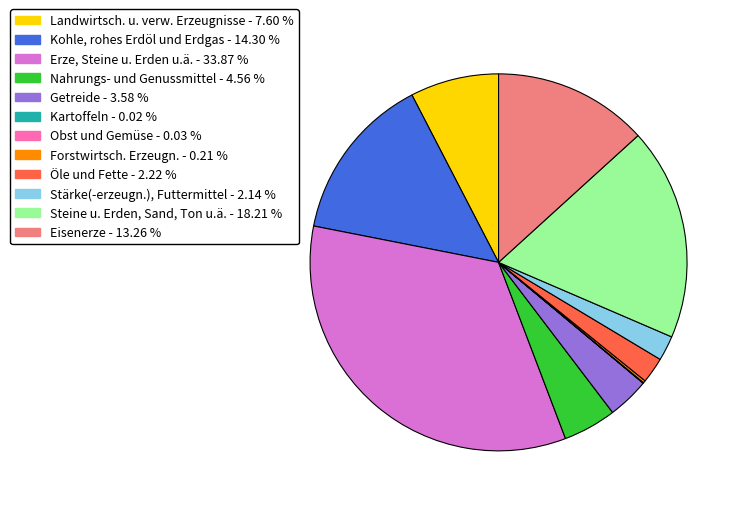

Does any single category account for the majority?

No